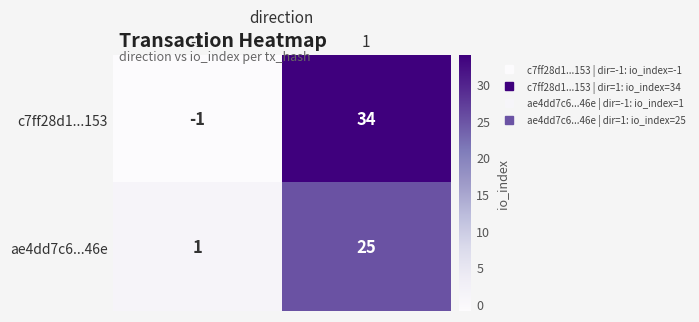

Reading left to right, extract all data points from this chart.

c7ff28d1...153: -1=-1	1=34
ae4dd7c6...46e: -1=1	1=25